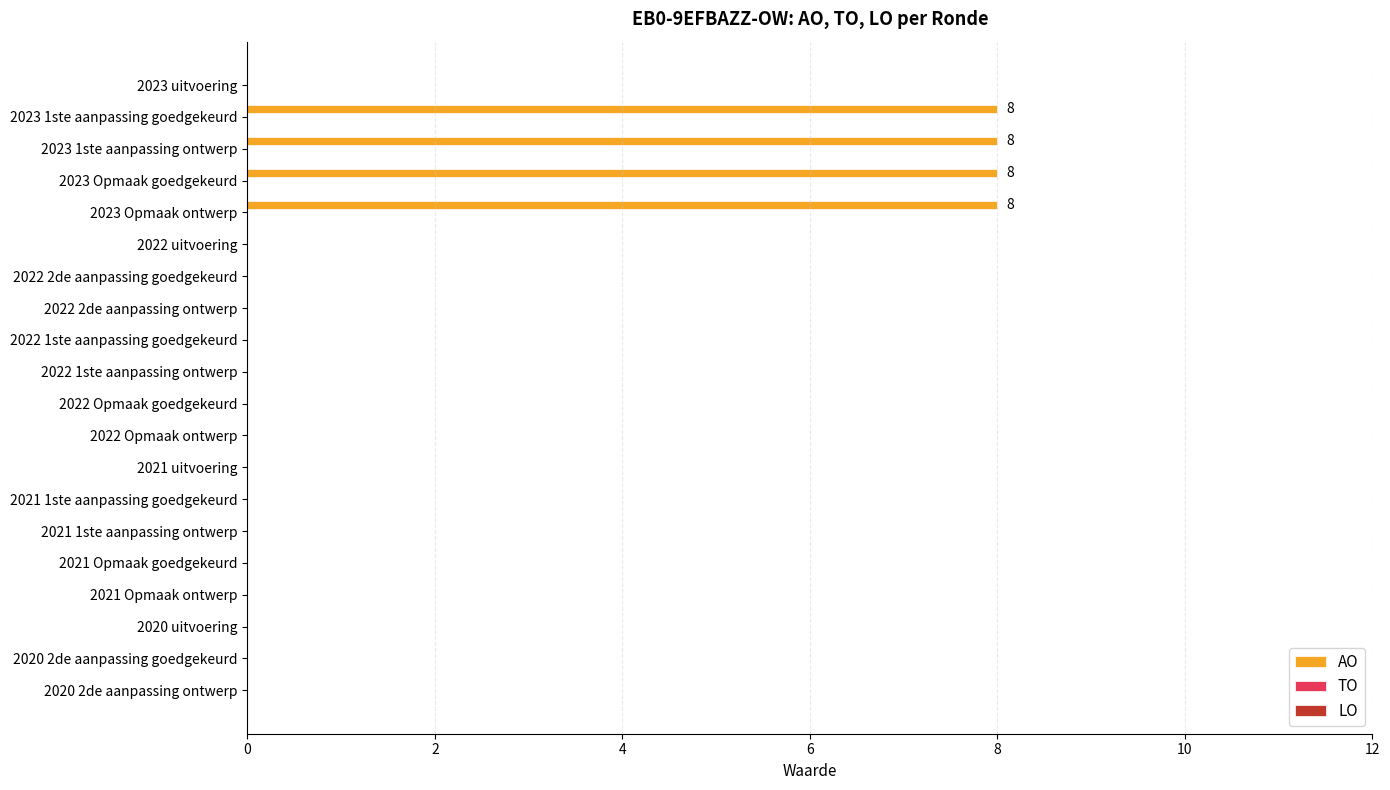

What is the maximum value shown in the chart?

8